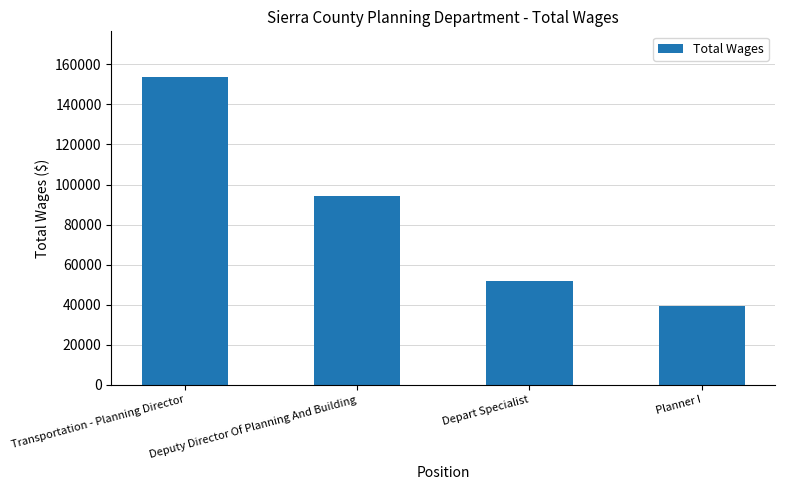

At which label is the value closest to 96389?

Deputy Director Of Planning And Building